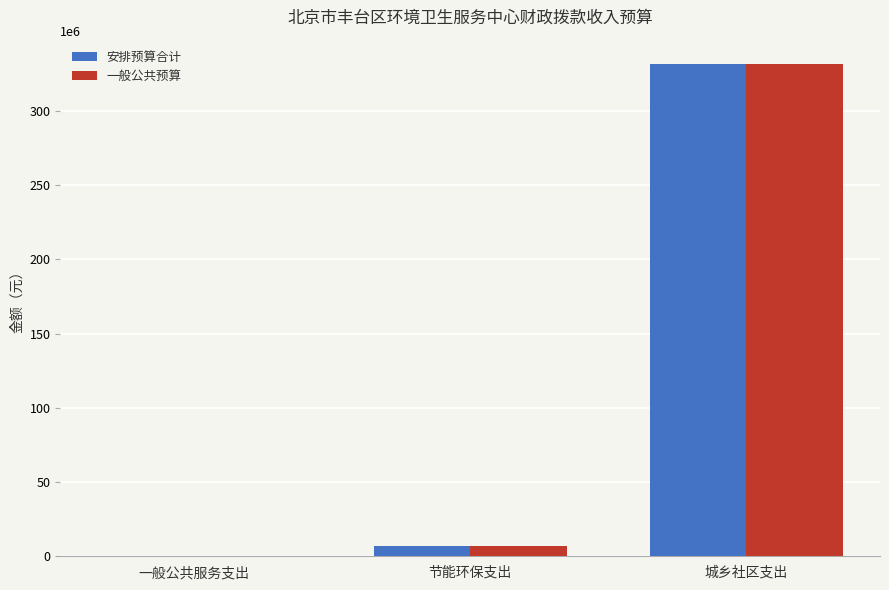

The value of 一般公共预算 at 城乡社区支出 is 331460000.0. True or false?

True